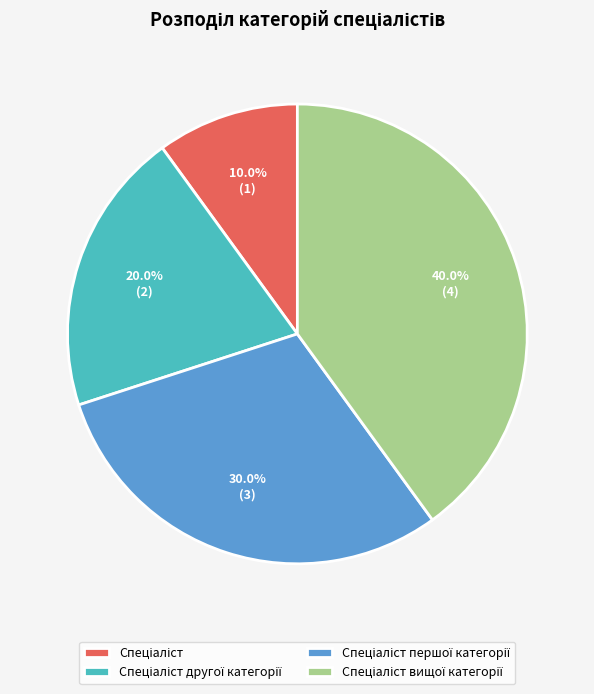

Is there a majority slice in this chart?

No